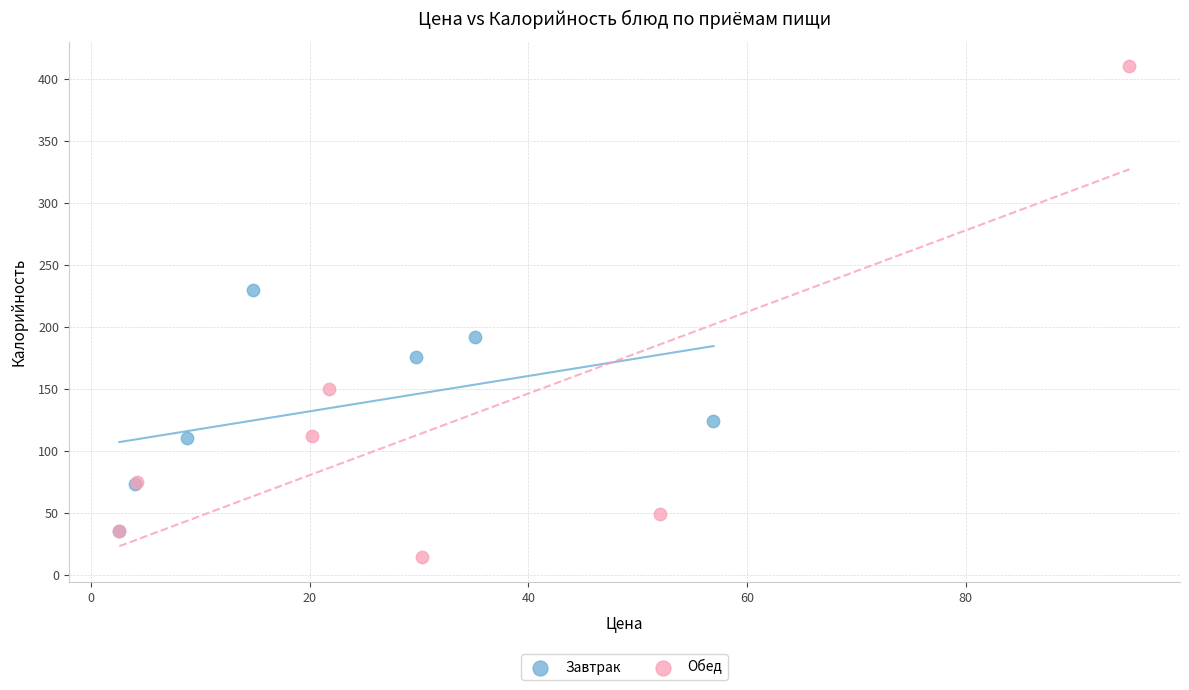

Which series has the largest Y range (max minus min)?

Обед